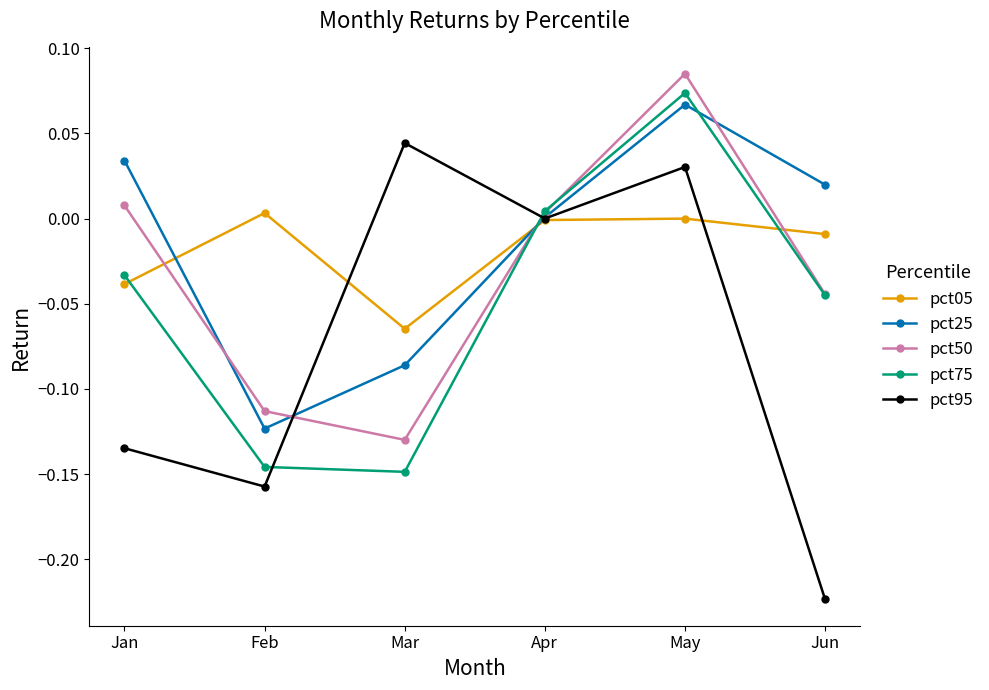

Which series has the widest spread of values?

pct95